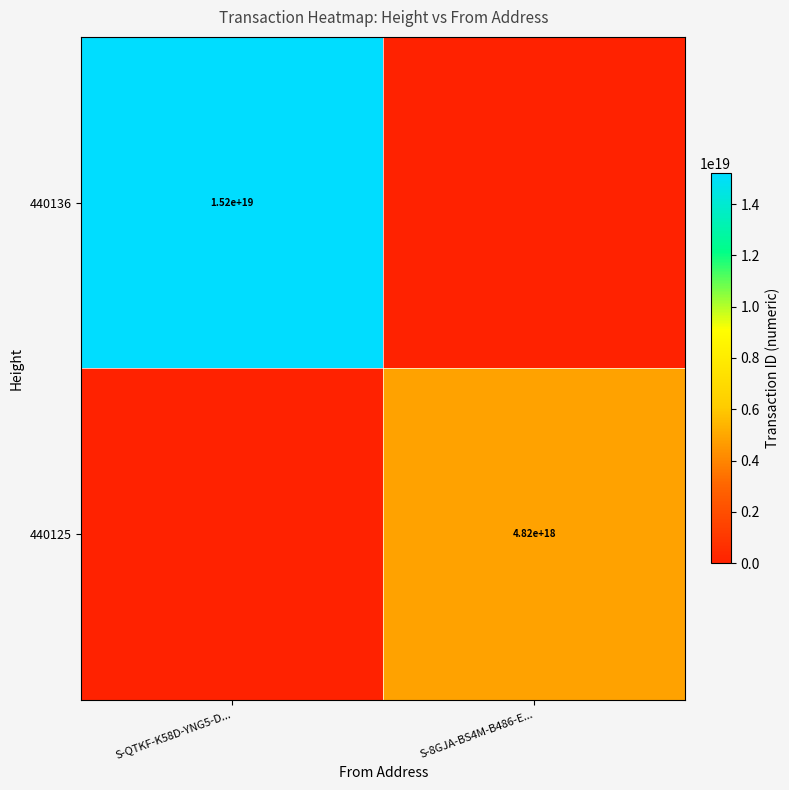

True or false: 440136 has a value of 15200000000000000000 at S-QTKF-K58D-YNG5-D....

True